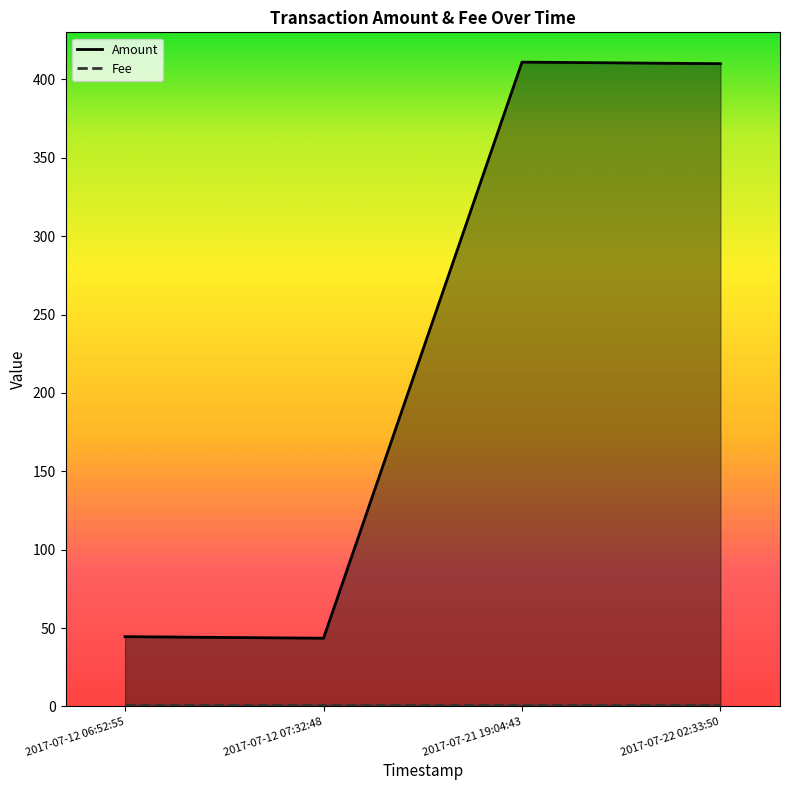

How many data points are above 410?

1